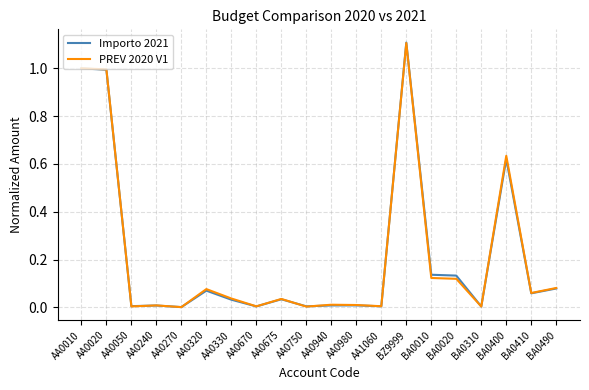

Which series has the widest spread of values?

Importo 2021